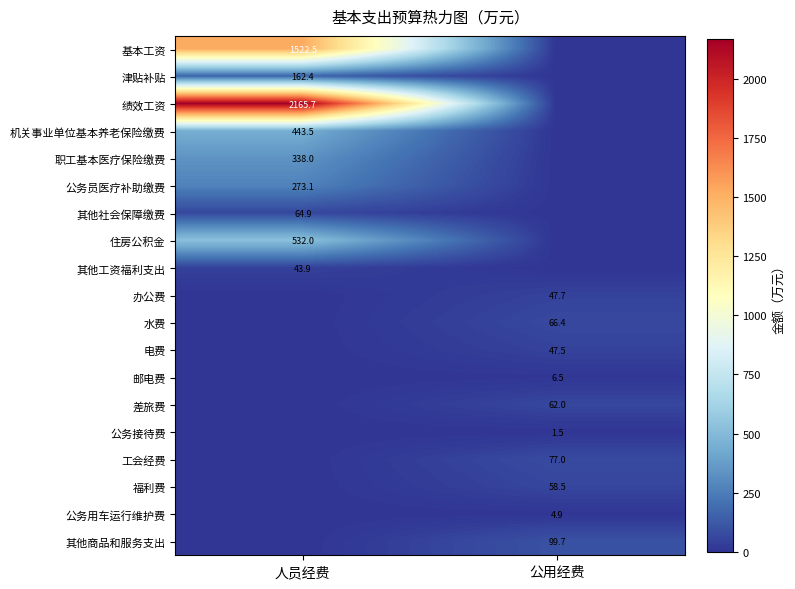

The 住房公积金 series shows 153.4 at 人员经费. True or false?

False